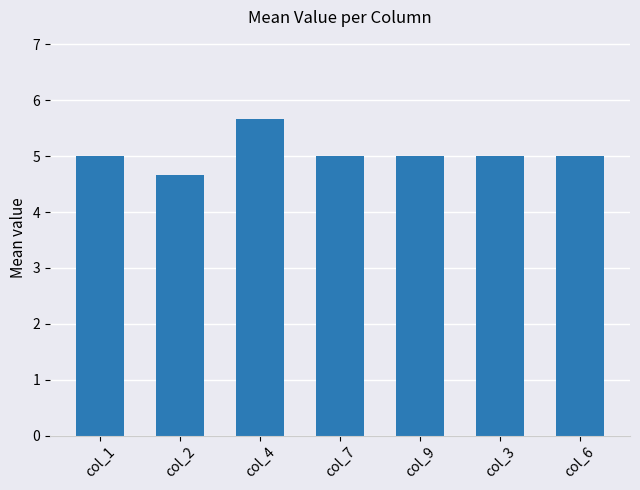

Between col_9 and col_2, which is larger?

col_9